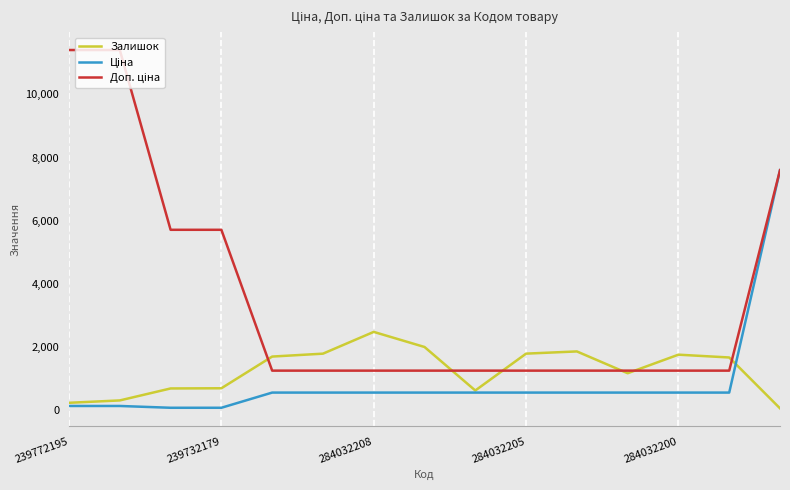

What is the maximum value shown in the chart?

11410.0